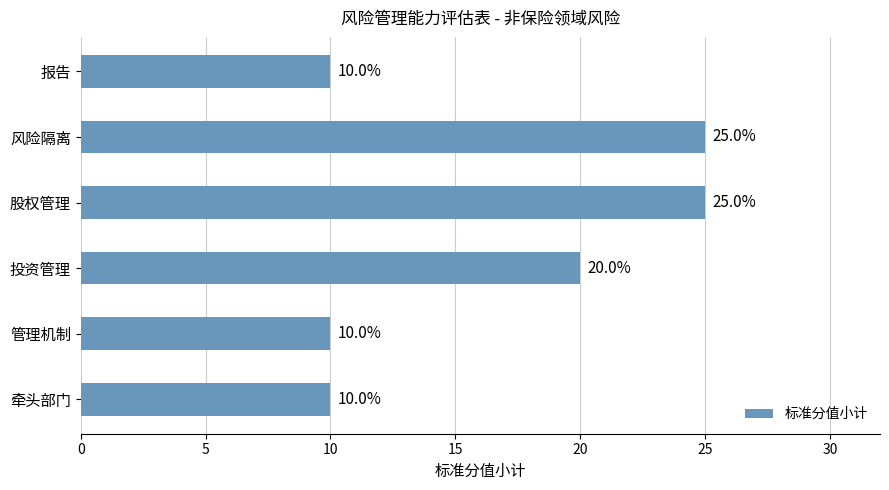

Are the bars horizontal?

Yes